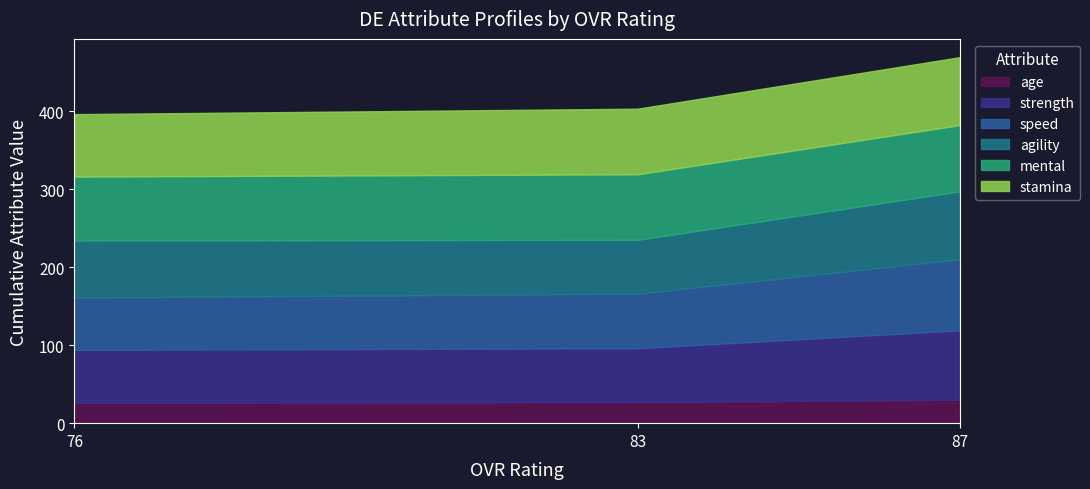

What is the highest value of the age series?

30